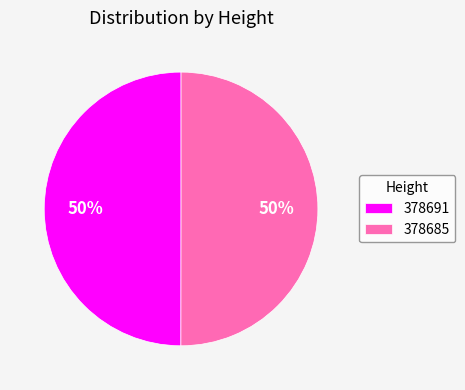

What percentage is the 378685 slice, to the nearest percent?

50%